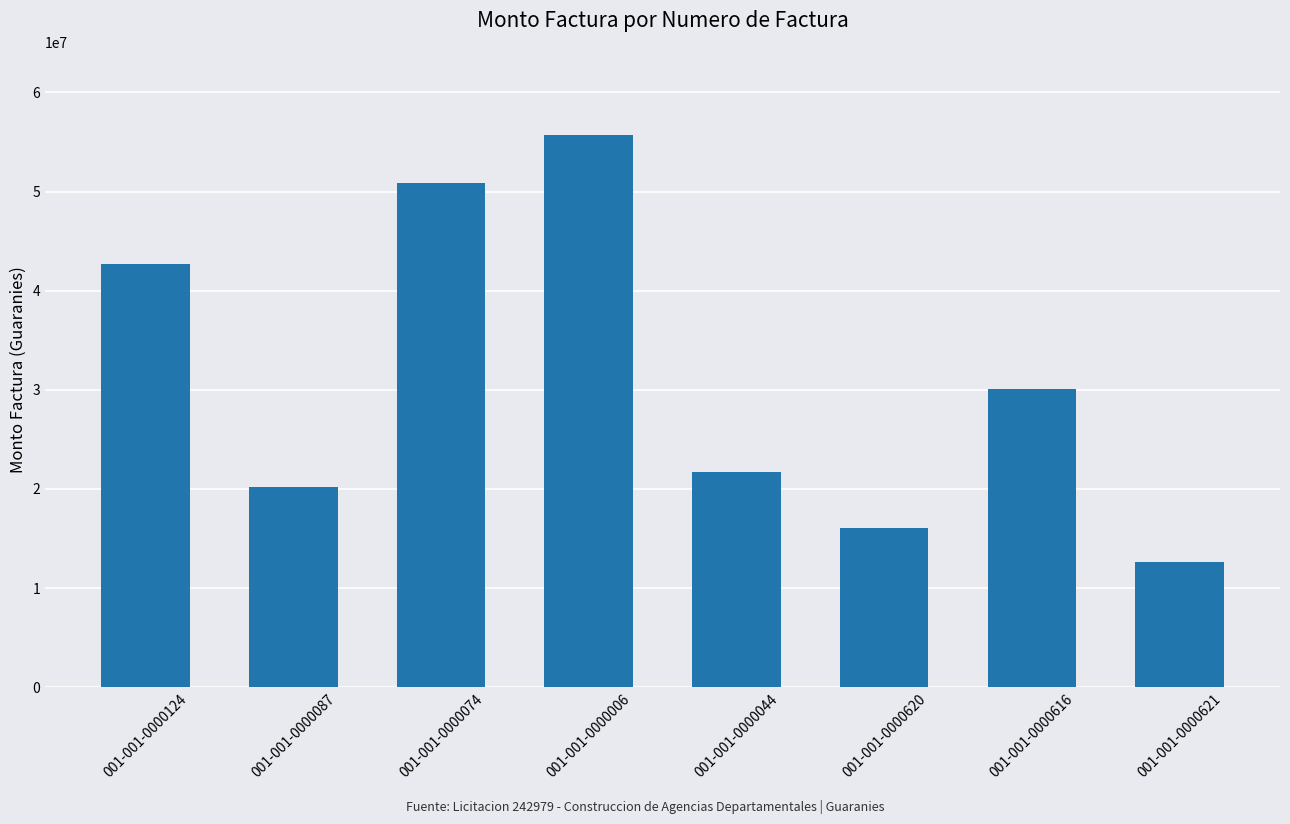

What is the smallest value displayed?

12631658